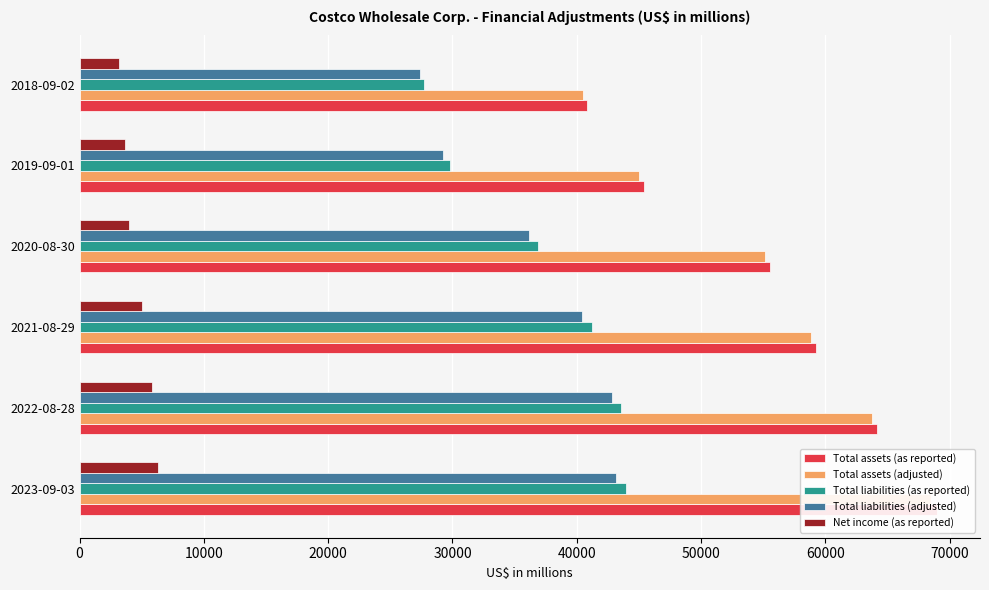

Which series has the largest range (max minus min)?

Total assets (as reported)